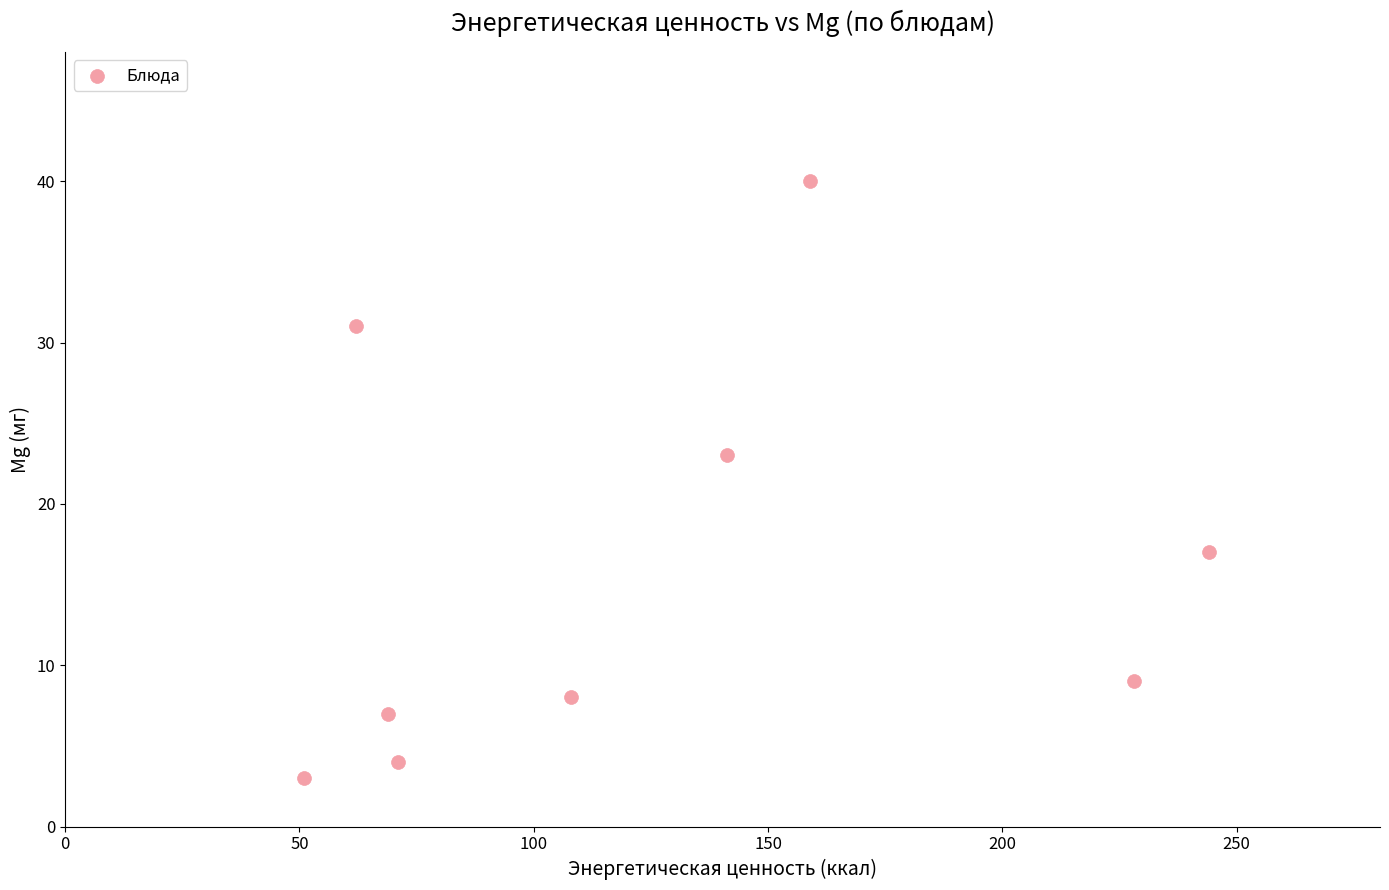

What Y value in the scatter plot is closest to 21?

23